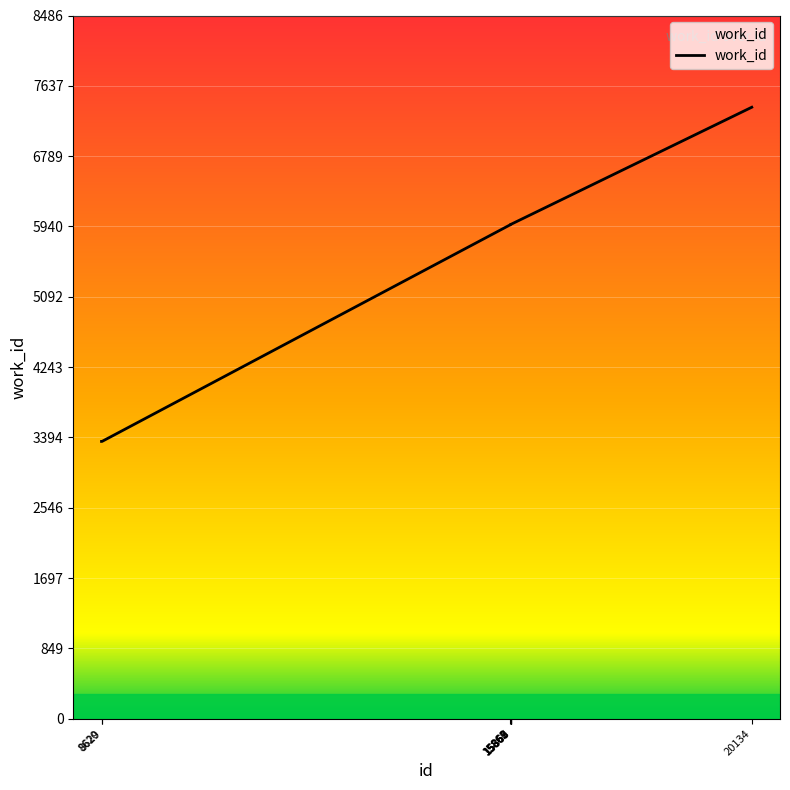

What value does the data have at 15868, to the nearest 50?

5950